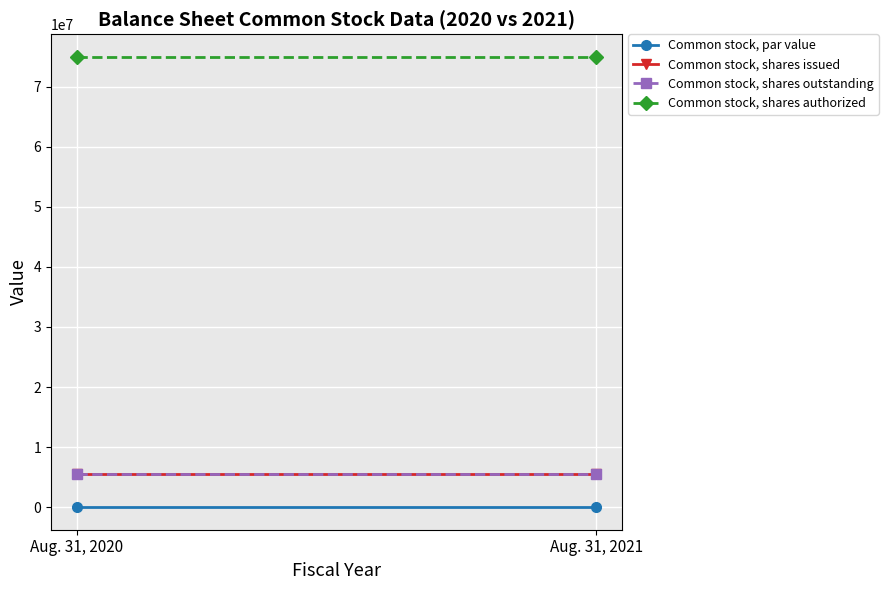

At which category does the chart reach its peak across all series?

Aug. 31, 2020